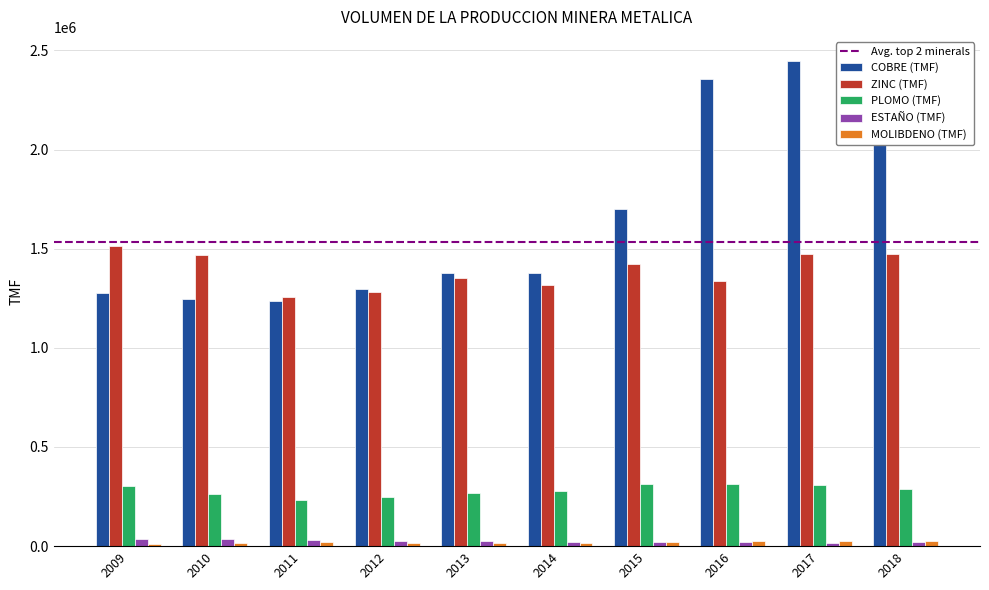

How many groups of bars are there?

10